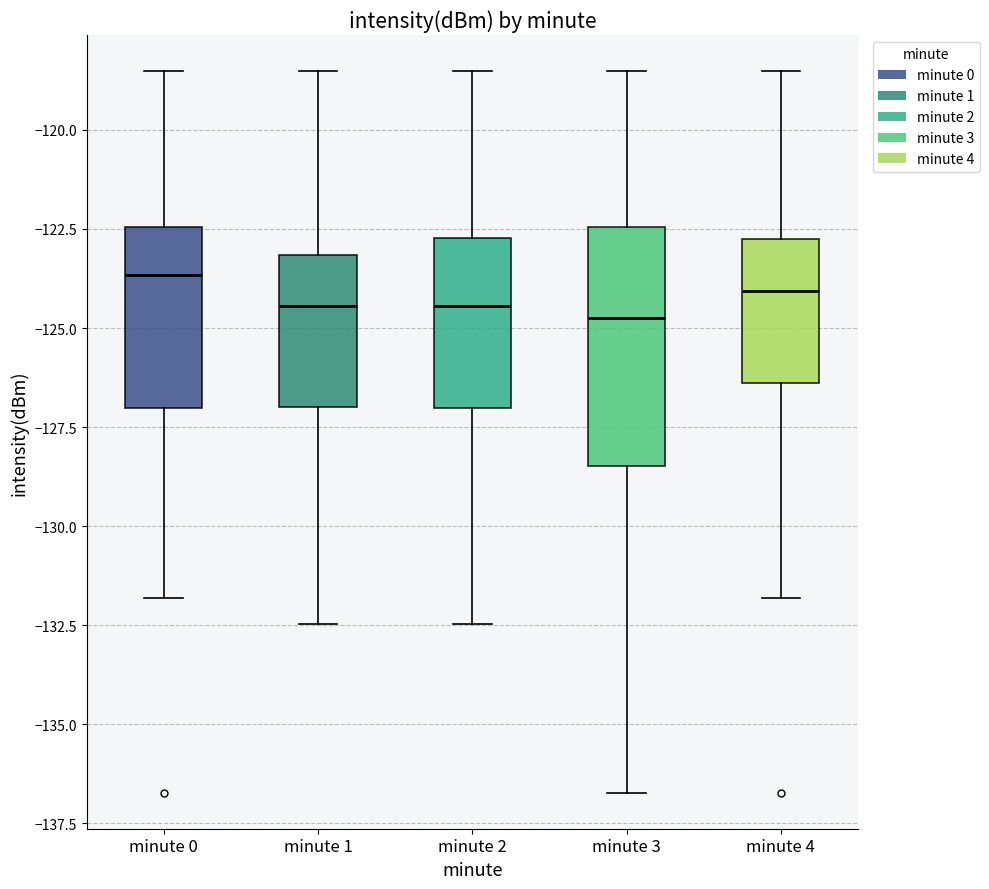

Reading left to right, read every box against the y-axis: the position of its median line, the range the box covers, and the ends of its whiskers. The values are not printed on the chart, so give them approximately, as read against the axis.

minute 0: median -123.5, box -127.0 to -122.5, whiskers -132.0 to -118.5
minute 1: median -124.5, box -127.0 to -123.0, whiskers -132.5 to -118.5
minute 2: median -124.5, box -127.0 to -122.5, whiskers -132.5 to -118.5
minute 3: median -124.5, box -128.5 to -122.5, whiskers -136.5 to -118.5
minute 4: median -124.0, box -126.5 to -123.0, whiskers -132.0 to -118.5